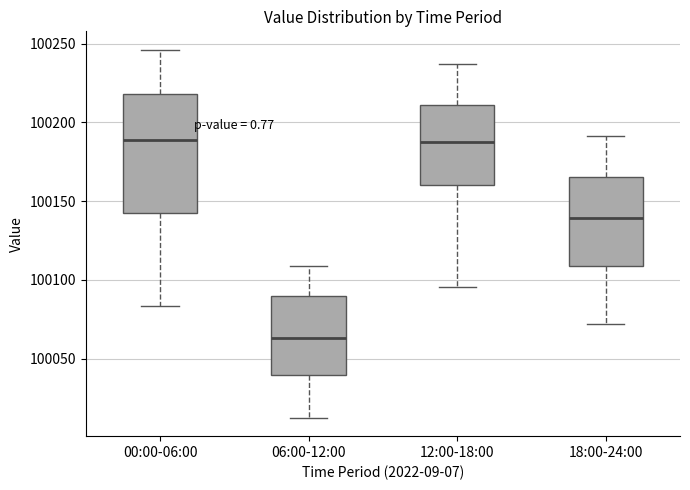

Reading left to right, transcribe this box plot: for each box, give where its median line is, the range the box spans, and where its two whiskers end, as read against the y-axis. The values are not printed on the chart, so give them approximately, as read against the axis.

00:00-06:00: median 100190, box 100145 to 100220, whiskers 100085 to 100245
06:00-12:00: median 100065, box 100040 to 100090, whiskers 100015 to 100110
12:00-18:00: median 100190, box 100160 to 100210, whiskers 100095 to 100235
18:00-24:00: median 100140, box 100110 to 100165, whiskers 100070 to 100190